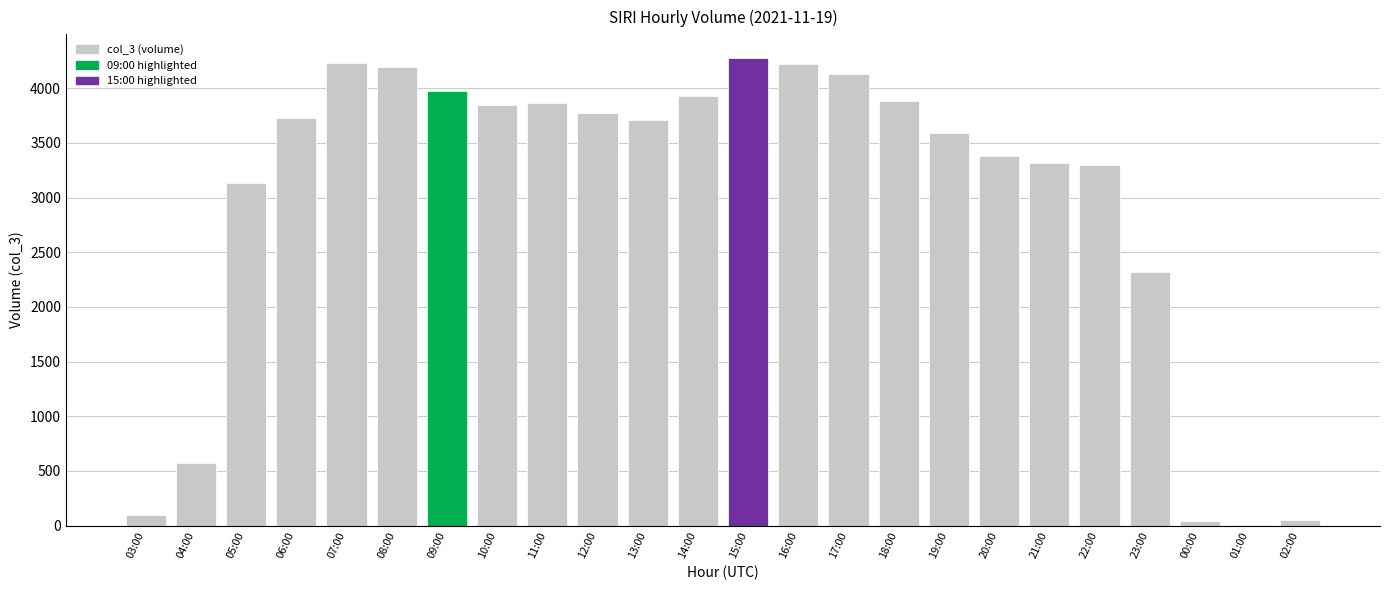

What is the sum of all values?

71564